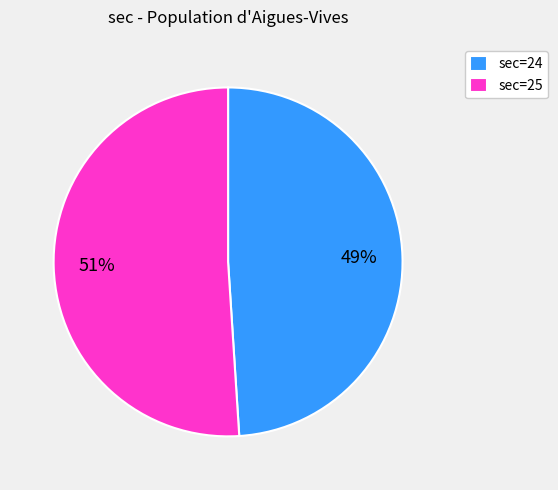

Combined, do sec=25 and sec=24 account for over 50%?

Yes